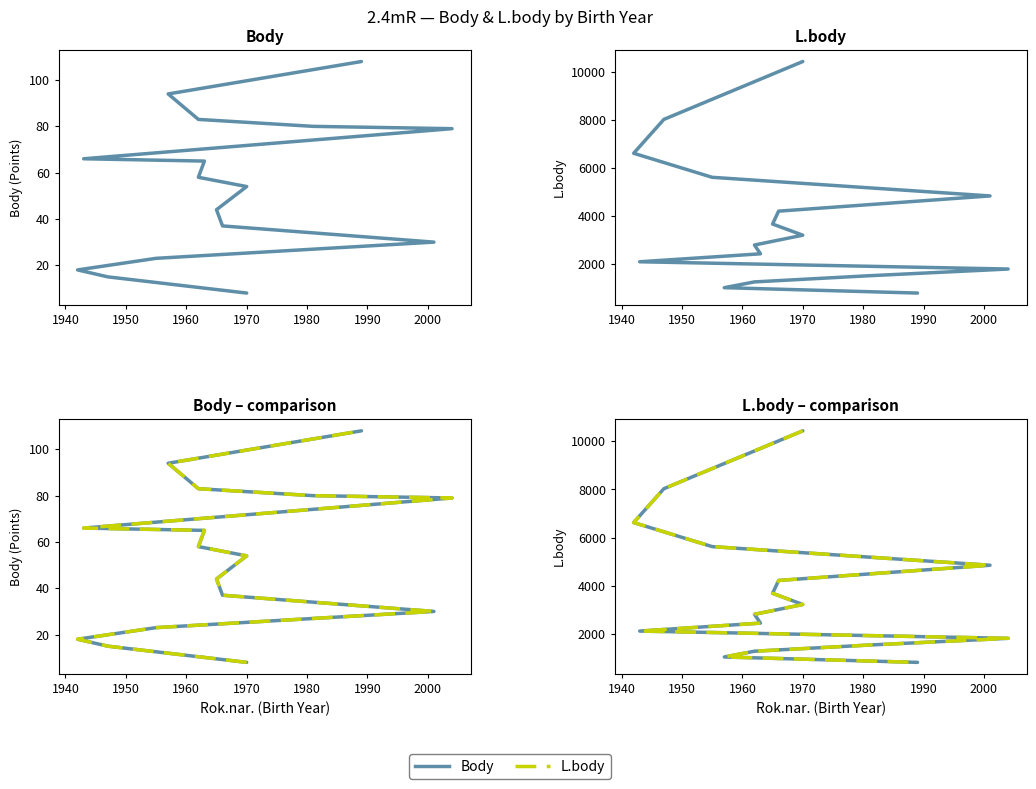

Which series has the largest total across all categories?

L.body